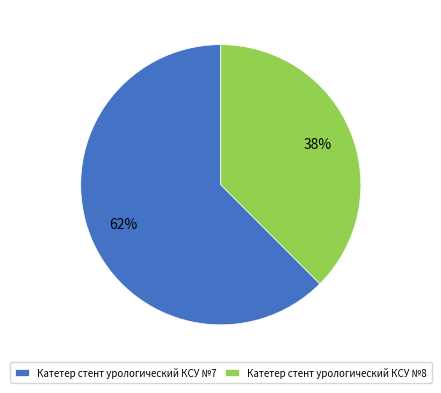

What is the smallest slice in the pie chart?

Катетер стент урологический КСУ №8